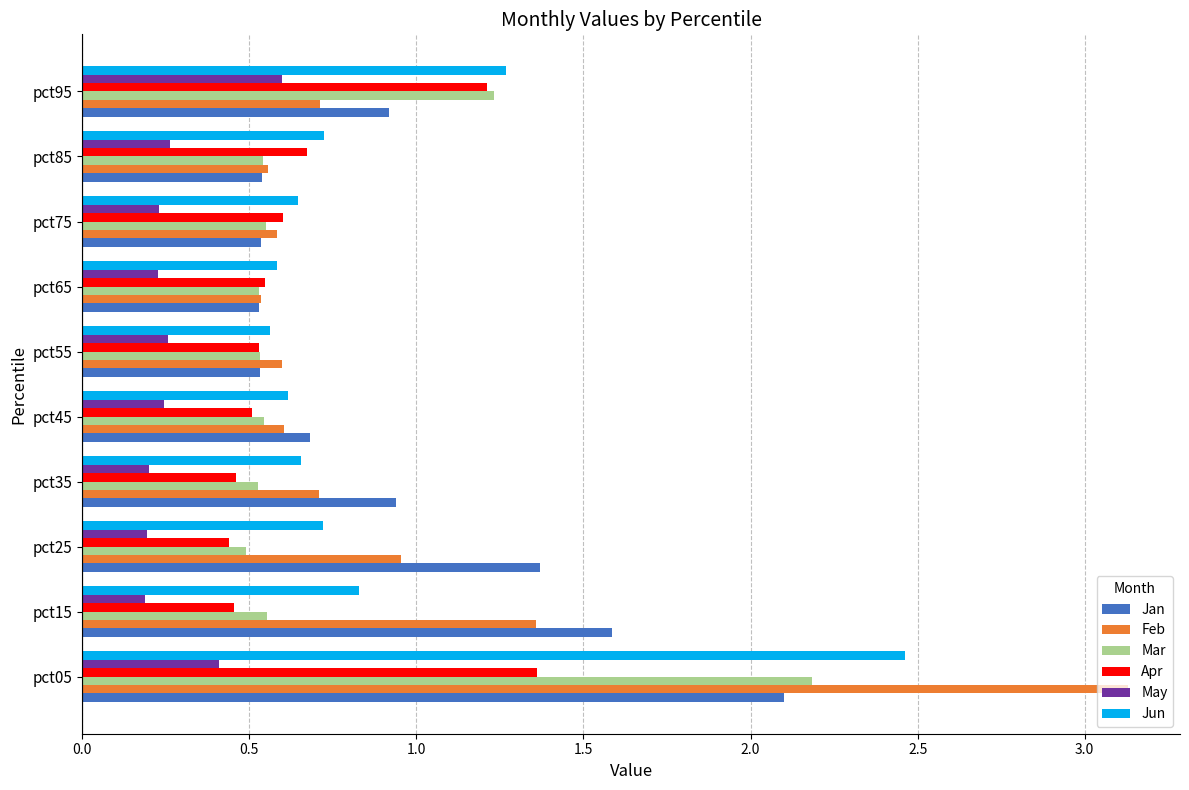

What is the total value across all series at pct95?

5.9